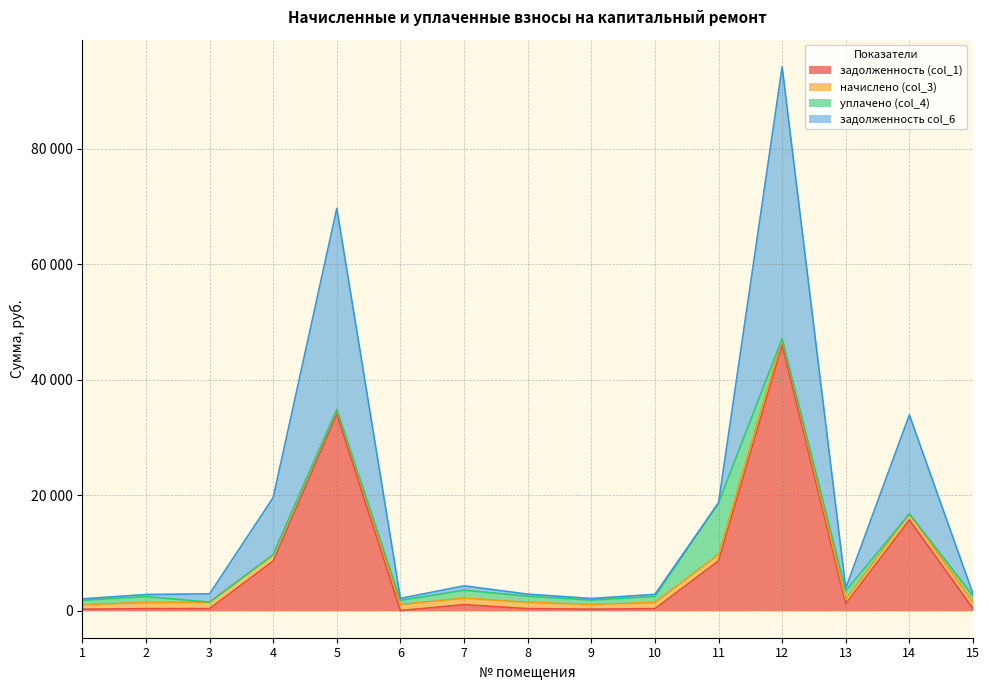

What are all the series names shown in the legend?

задолженность (col_1), начислено (col_3), уплачено (col_4), задолженность col_6